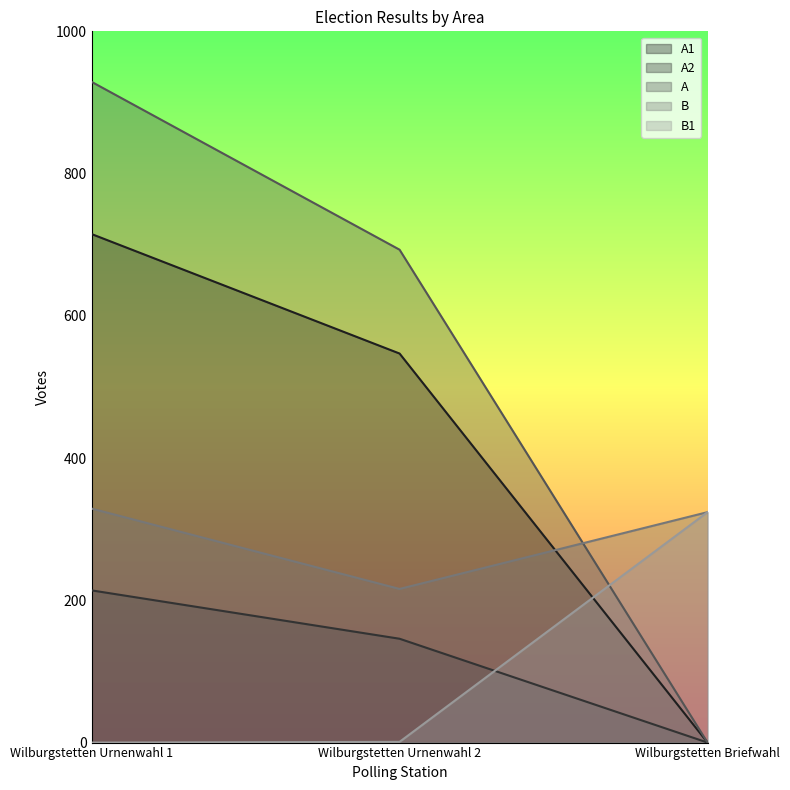

What value does the A1 series have at Wilburgstetten Urnenwahl 2, to the nearest 100?

500